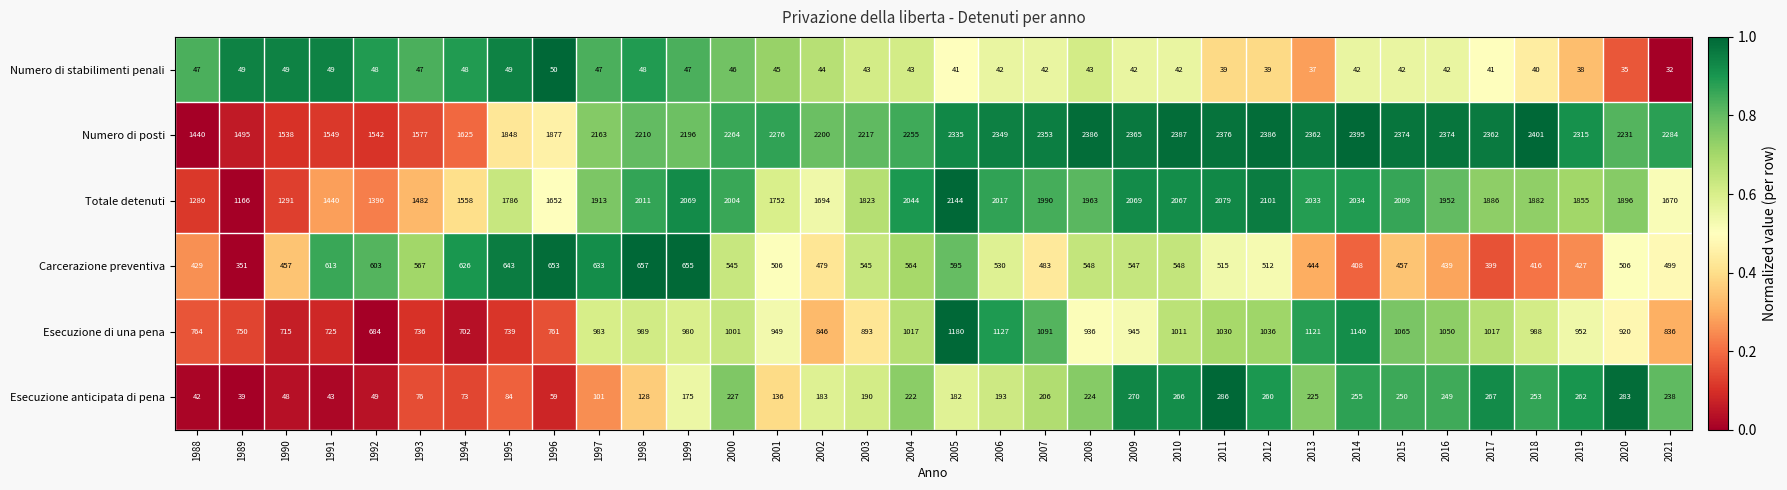

The Esecuzione anticipata di pena series shows 128 at 1998. True or false?

True